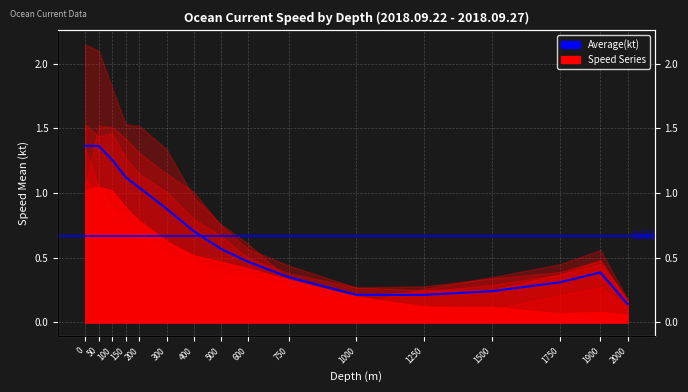

The chart shows a value of 0.4 at 1900. True or false?

True